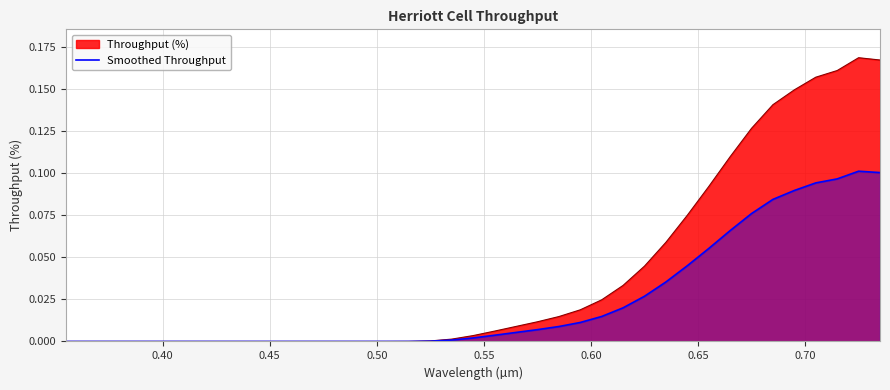

Which series has the widest spread of values?

Throughput (%)